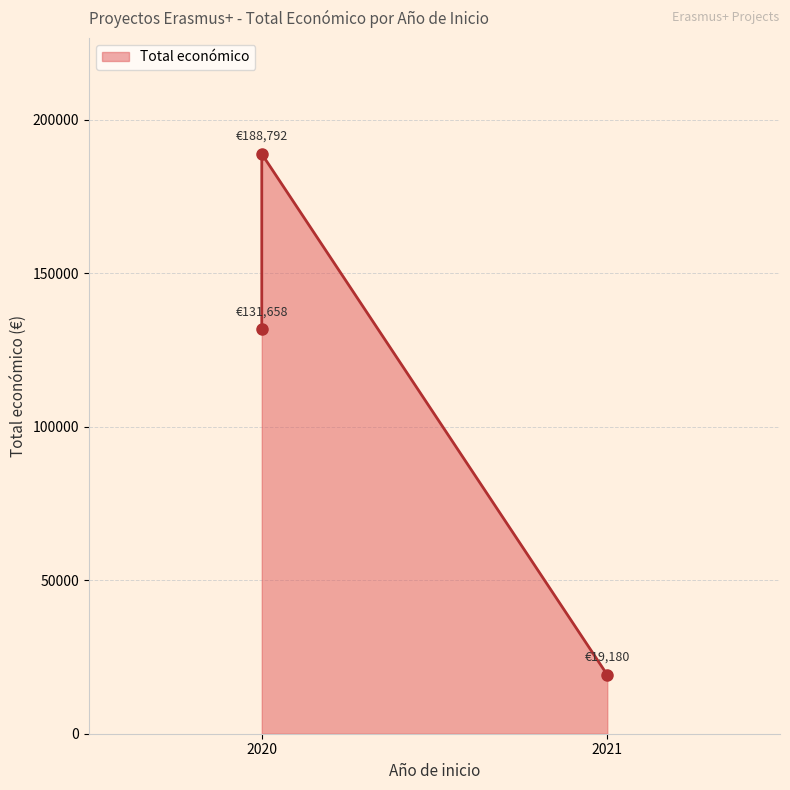

What is the sum of all values?

339630